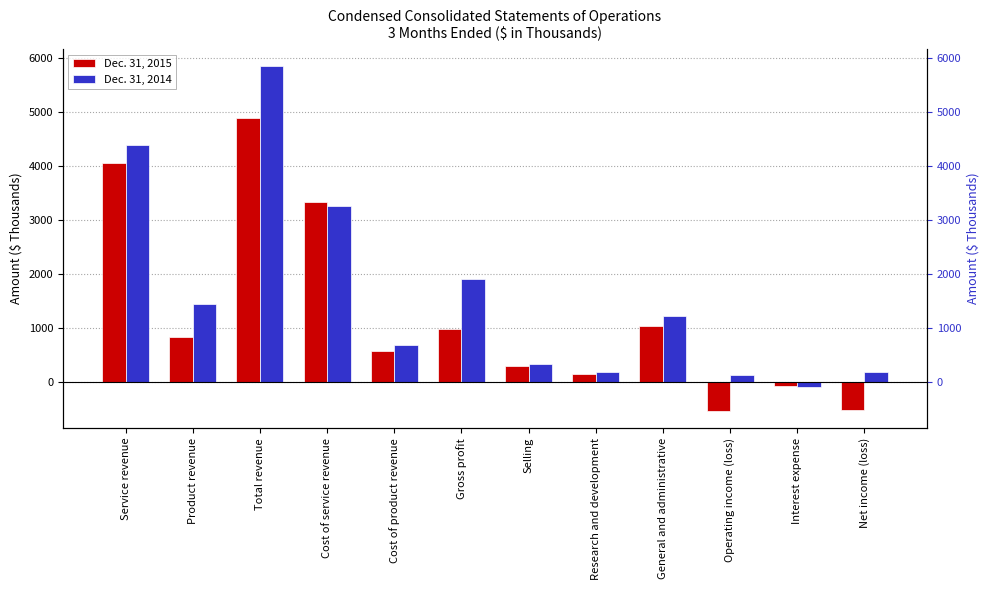

What is the total value across all series at Total revenue?

10740